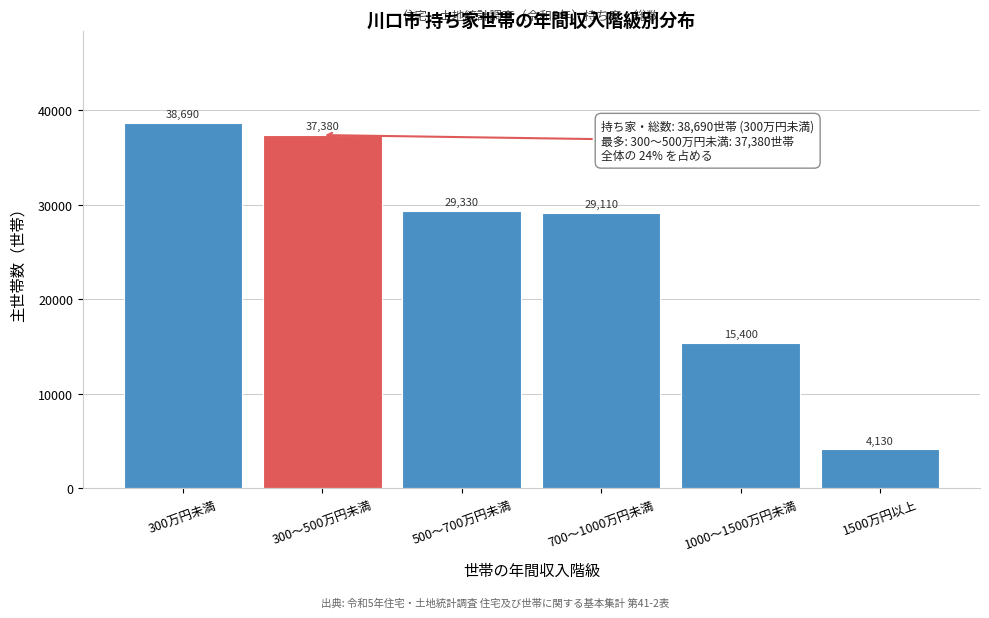

Reading left to right, extract all data points from this chart.

300万円未満=38690	300～500万円未満=37380	500～700万円未満=29330	700～1000万円未満=29110	1000～1500万円未満=15400	1500万円以上=4130